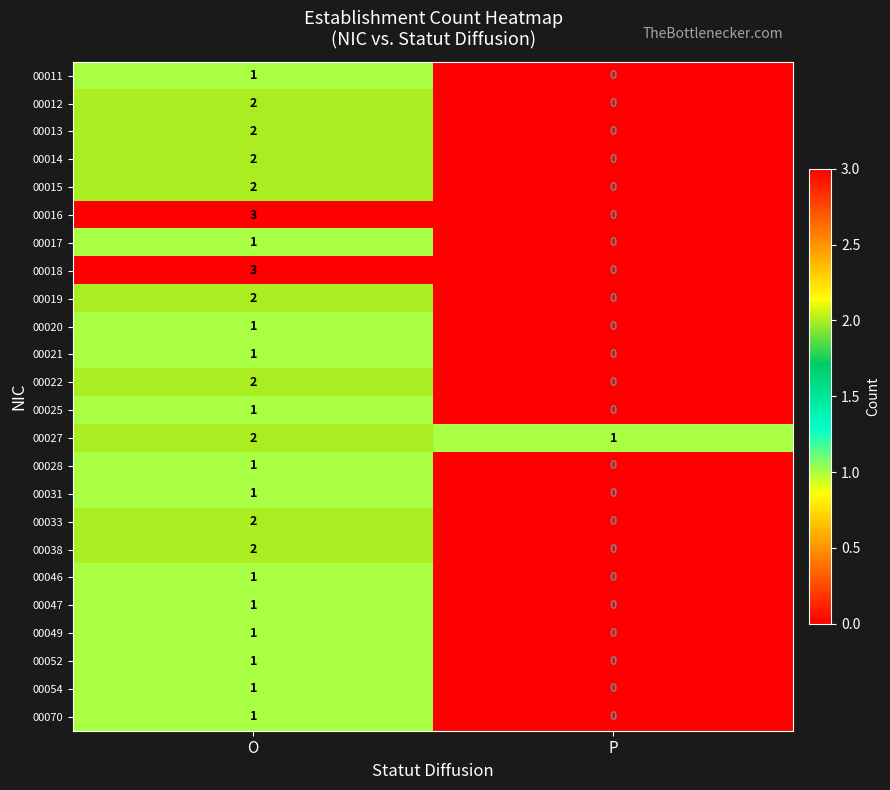

What is the maximum value shown in the chart?

3